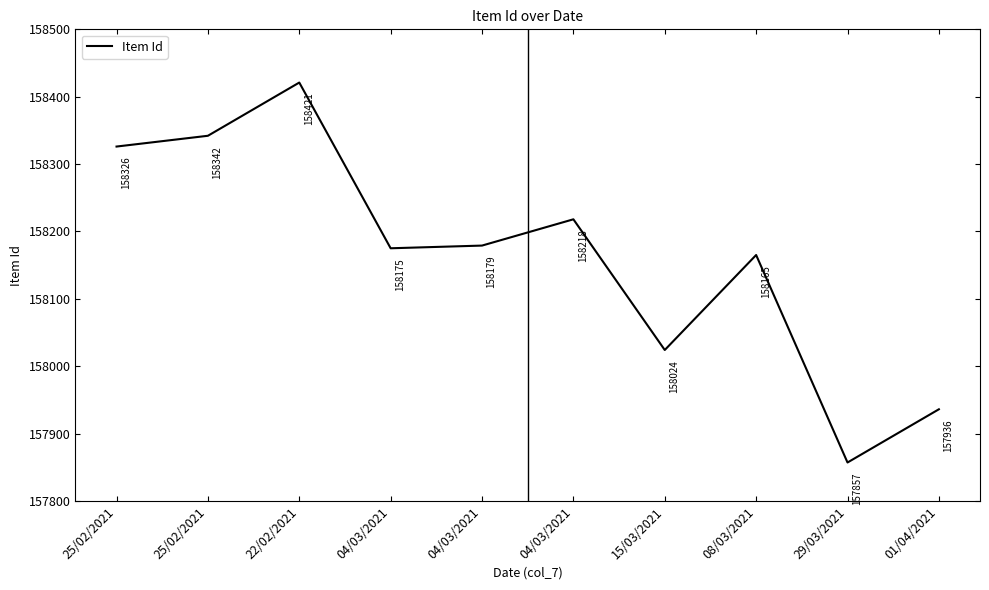

Approximately how many times larger is the value at 01/04/2021 compared to 22/02/2021?

1.0